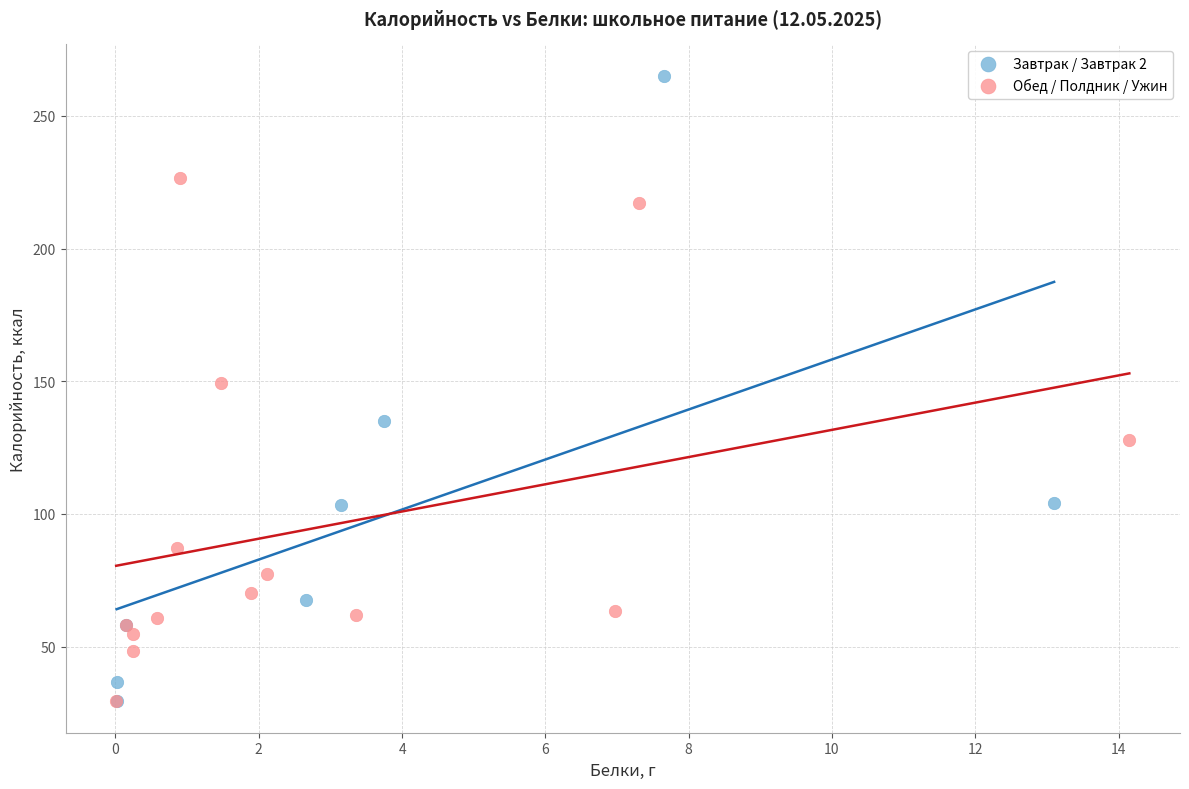

Which series has the largest Y range (max minus min)?

Завтрак / Завтрак 2